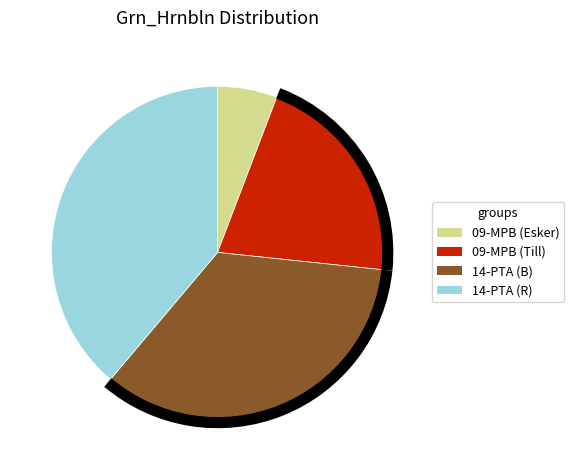

Is there any slice that represents more than half of the pie?

No